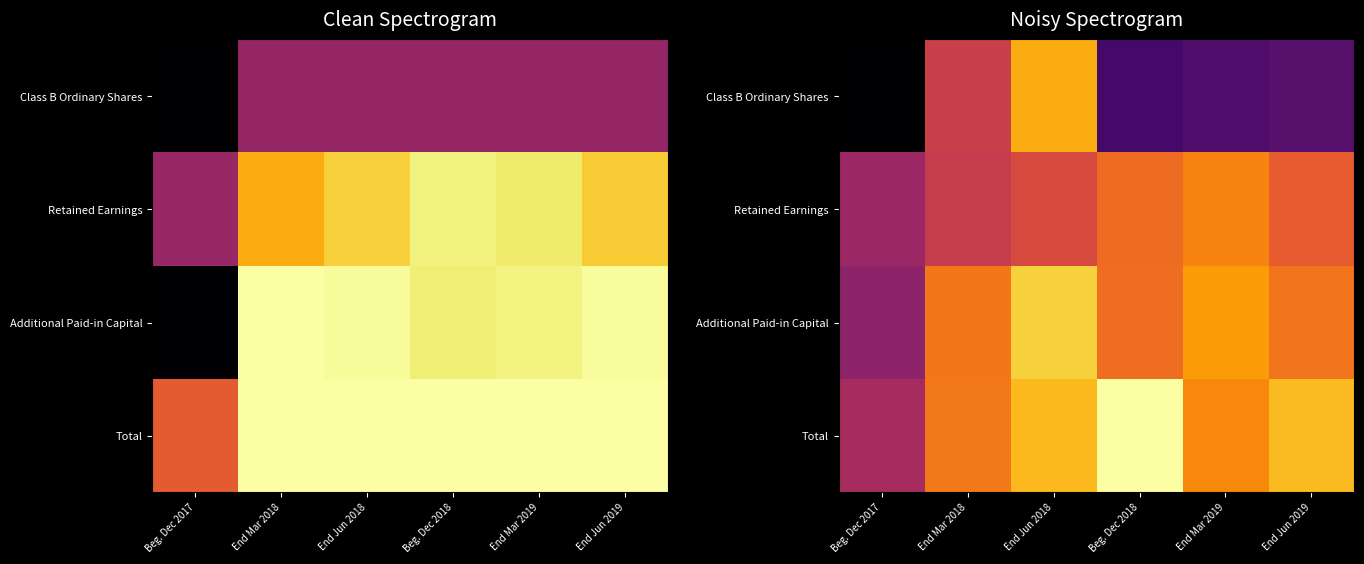

Which series has the largest range (max minus min)?

Class B Ordinary Shares